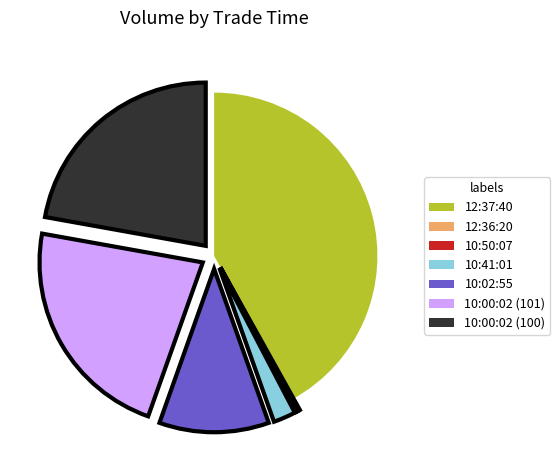

Combined, do 10:41:01 and 10:00:02 (101) account for over 50%?

No